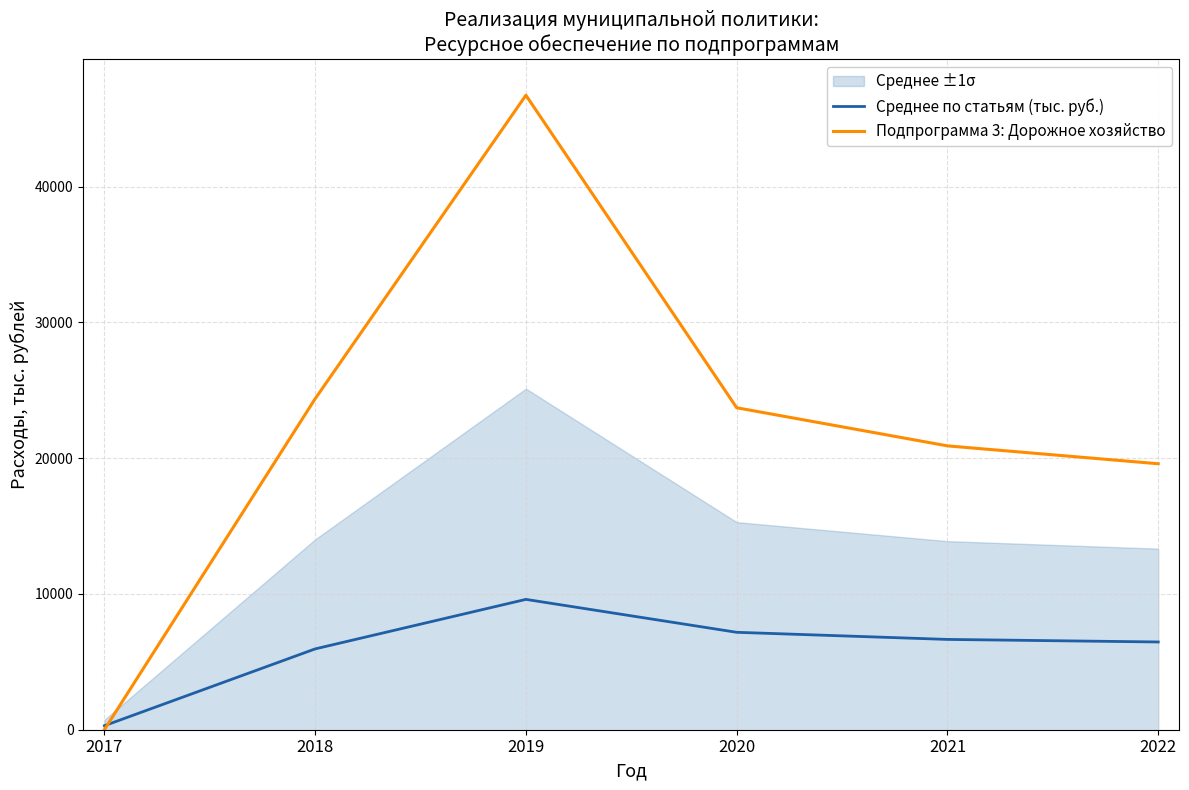

What is the difference between the maximum and second lowest values in the Подпрограмма 3: Дорожное хозяйство series?

27146.5